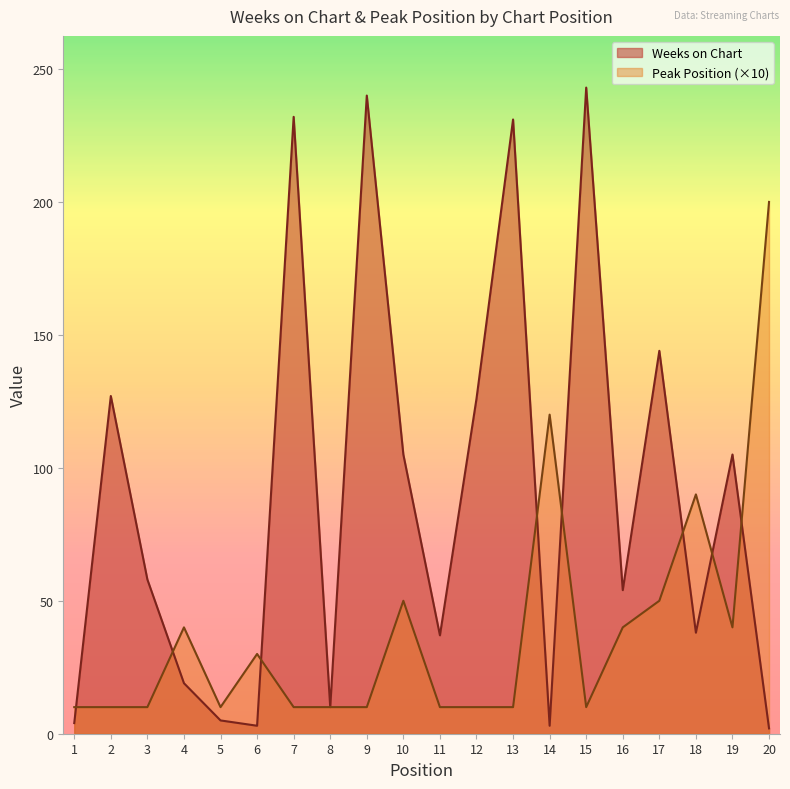

What is the sum of the Weeks on Chart values at 19 and 9?

345